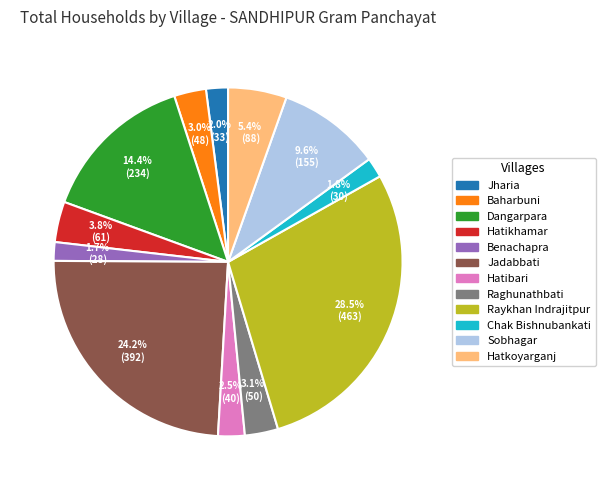

How many slices are in this pie chart?

12